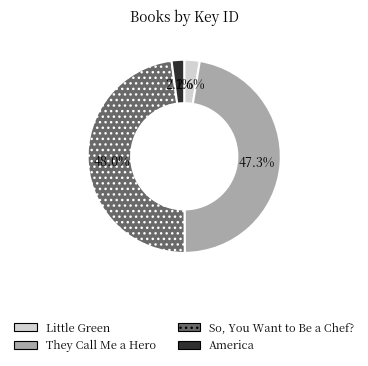

Between Little Green and They Call Me a Hero, which is larger?

They Call Me a Hero